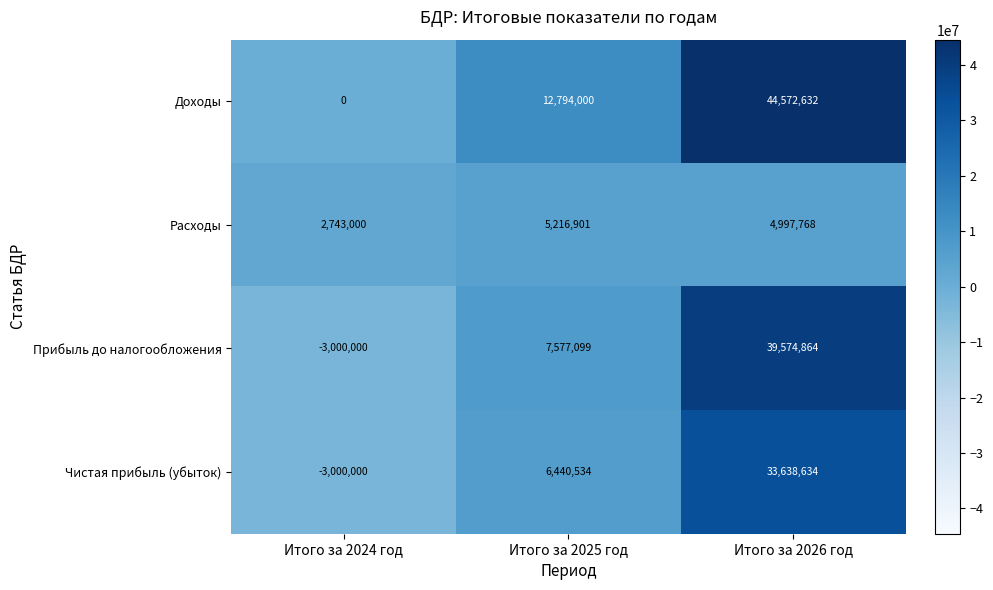

List the labels in order of Прибыль до налогообложения value, smallest first.

Итого за 2024 год, Итого за 2025 год, Итого за 2026 год